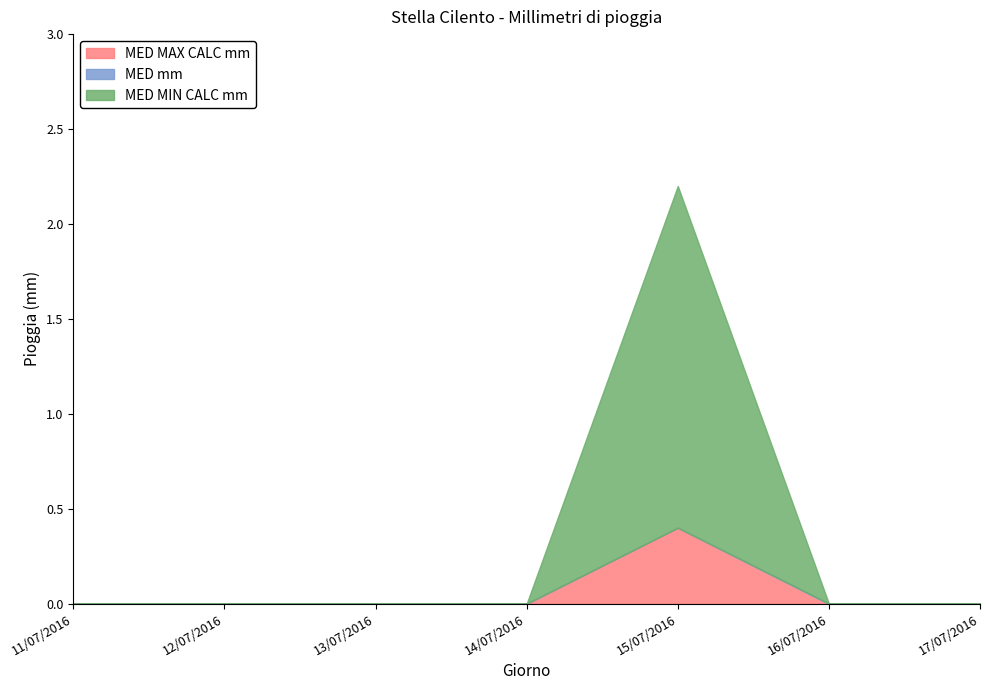

Reading left to right, what are all the values shown in this chart?

MED MAX CALC mm: 0.0	0.0	0.0	0.0	0.4	0.0	0.0
MED mm: 0.0	0.0	0.0	0.0	0.0	0.0	0.0
MED MIN CALC mm: 0.0	0.0	0.0	0.0	1.8	0.0	0.0